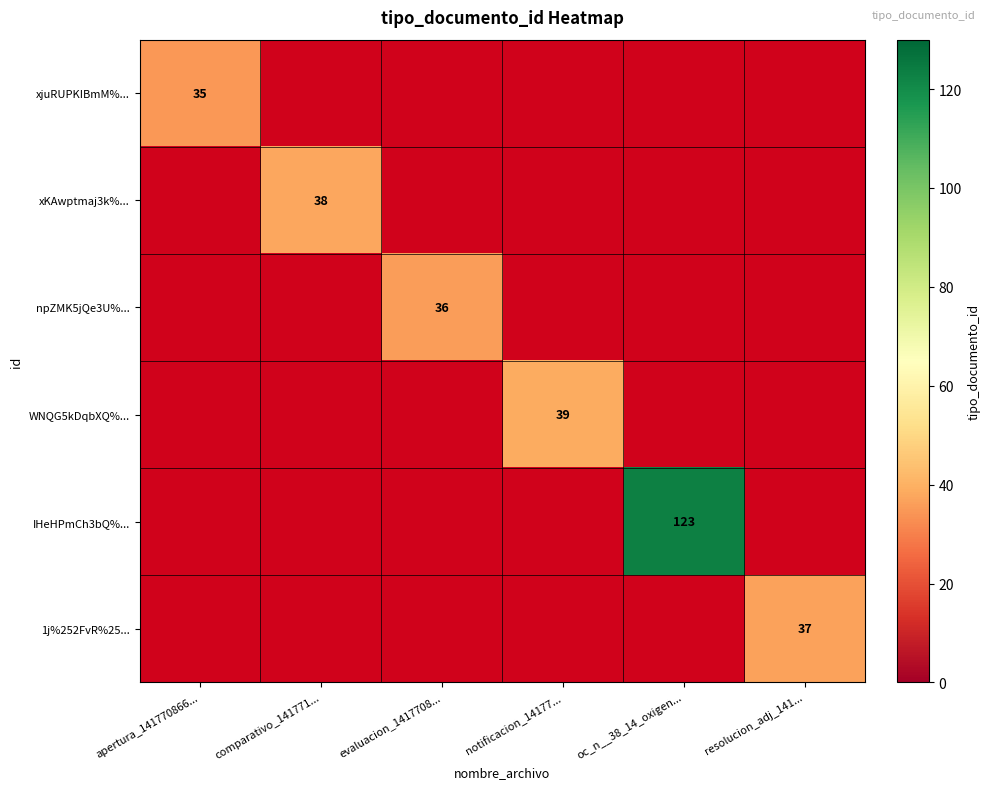

True or false: IHeHPmCh3bQ%... has a value of 29.9 at oc_n__38_14_oxigen....

False